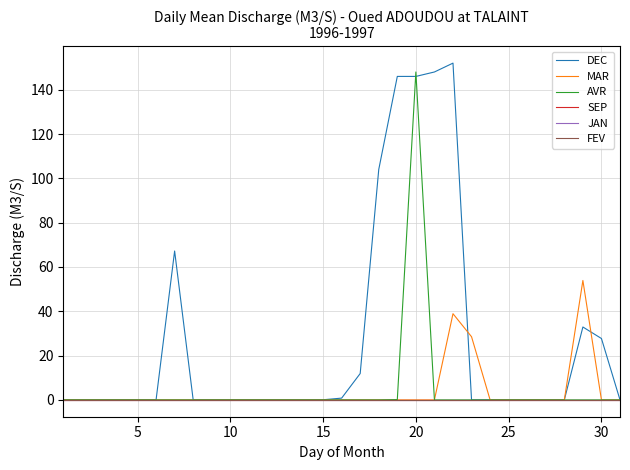

List the series in order of their peak value, lowest first.

SEP, JAN, FEV, MAR, AVR, DEC